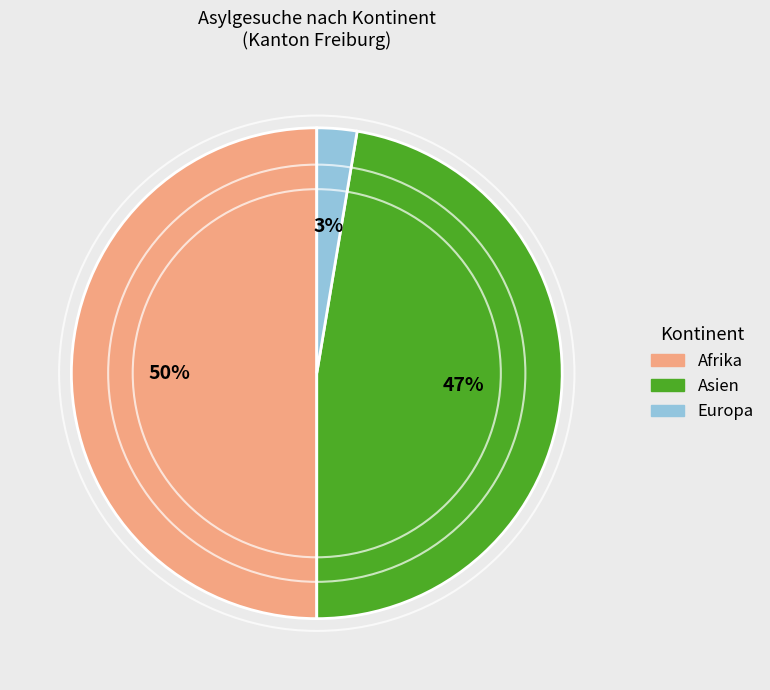

Is the sum of Europa and Afrika greater than half?

Yes